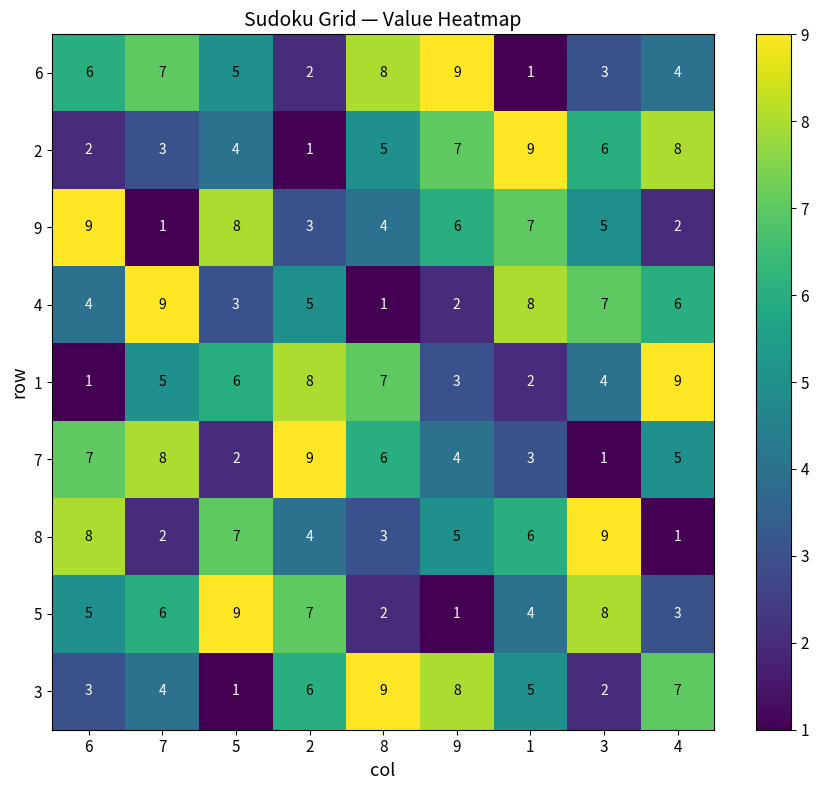

Is it true that 3 equals 5 at 1?

True